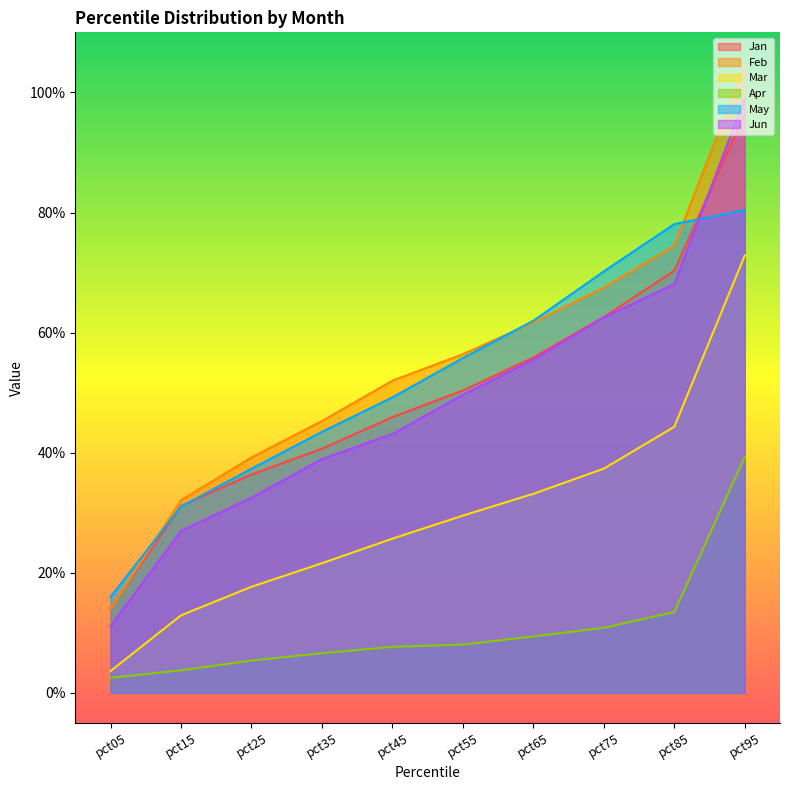

Rank the series at pct55 from lowest to highest value.

Apr, Mar, Jun, Jan, May, Feb